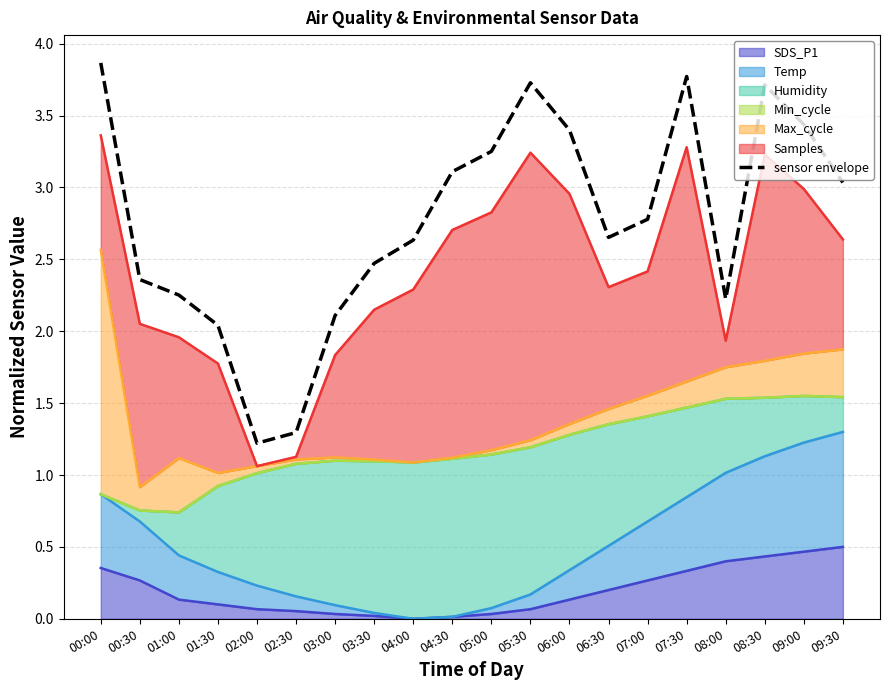

Where is the first local minimum?

02:00